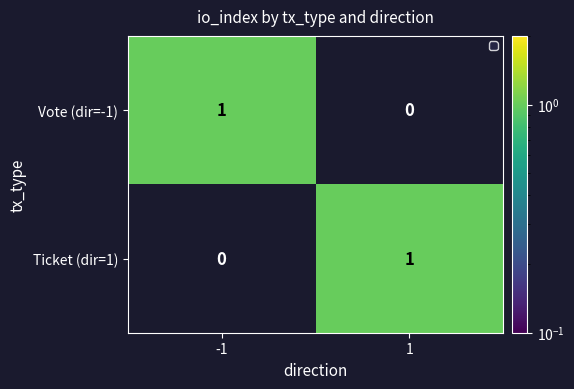

What is the sum of all Ticket (dir=1) values?

1